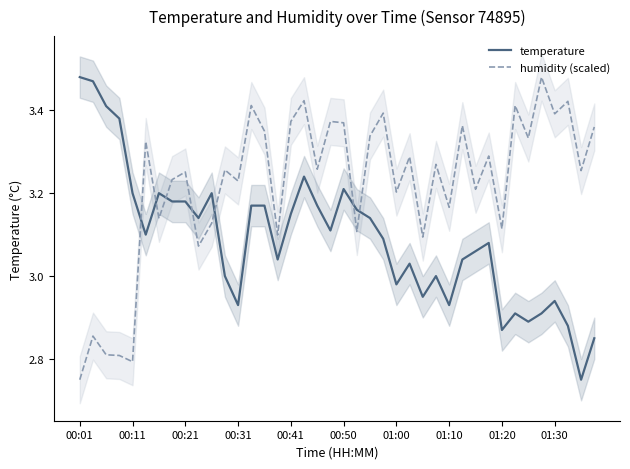

Is the value of humidity (scaled) at 00:50 greater than the value of temperature at 00:41?

Yes